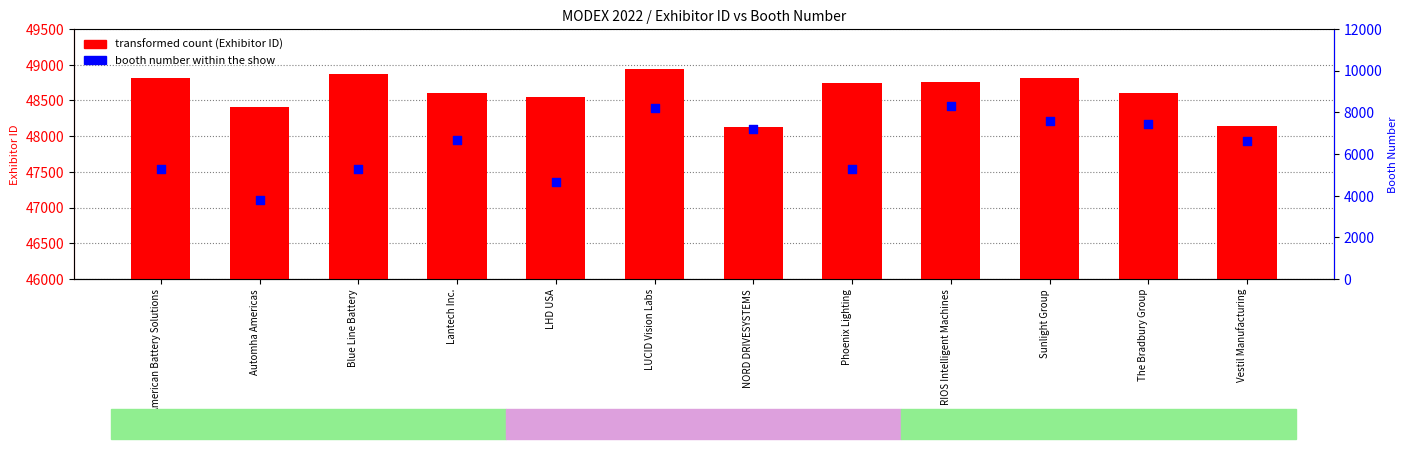

Which series contains the lowest Y value?

booth number (rank)